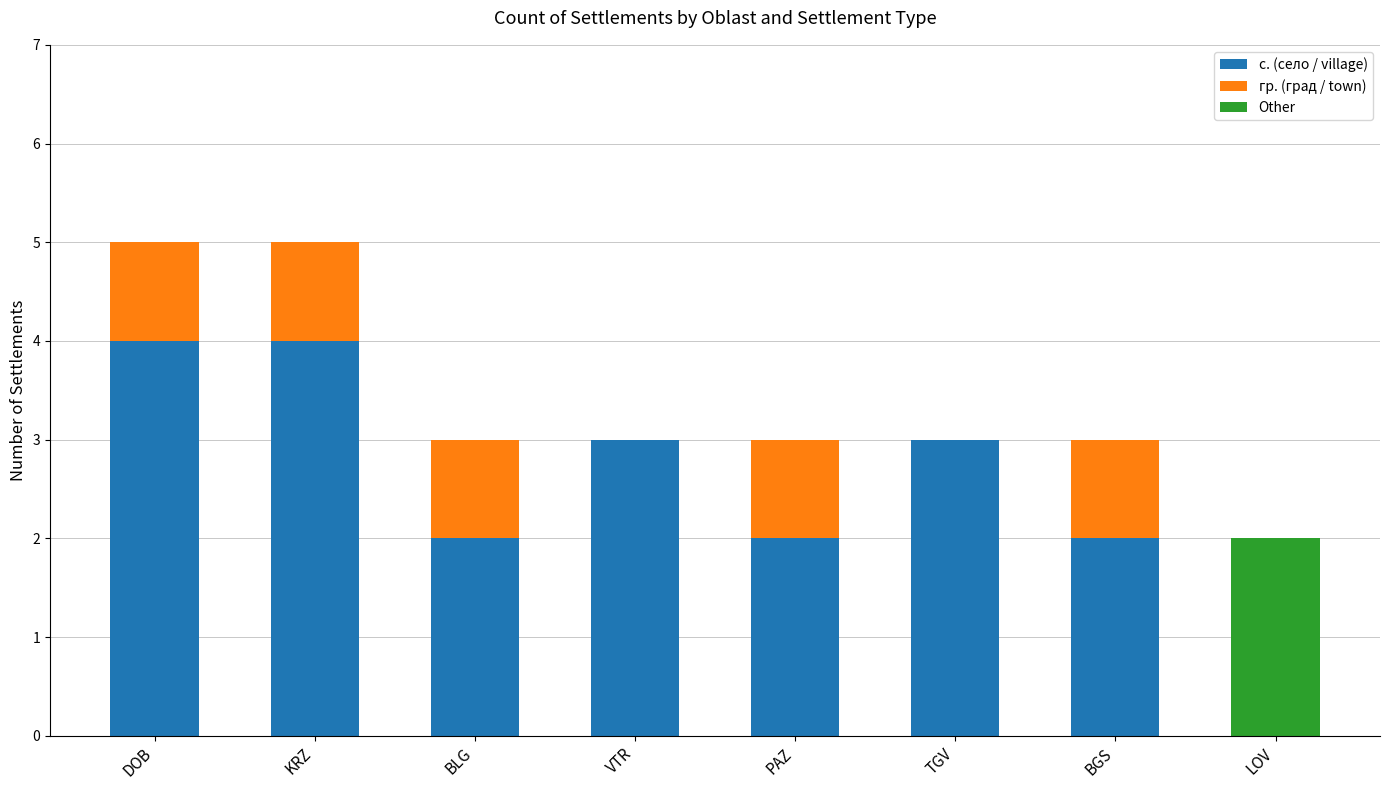

What is the highest value of the с. (село / village) series?

4